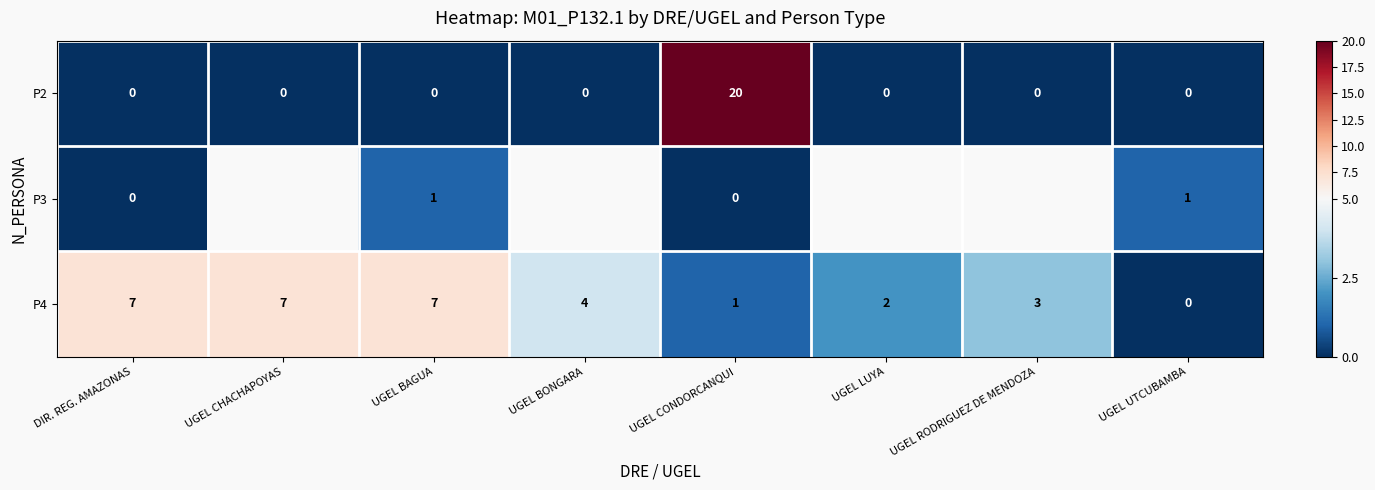

Which label corresponds to the smallest value in the chart?

DIR. REG. AMAZONAS